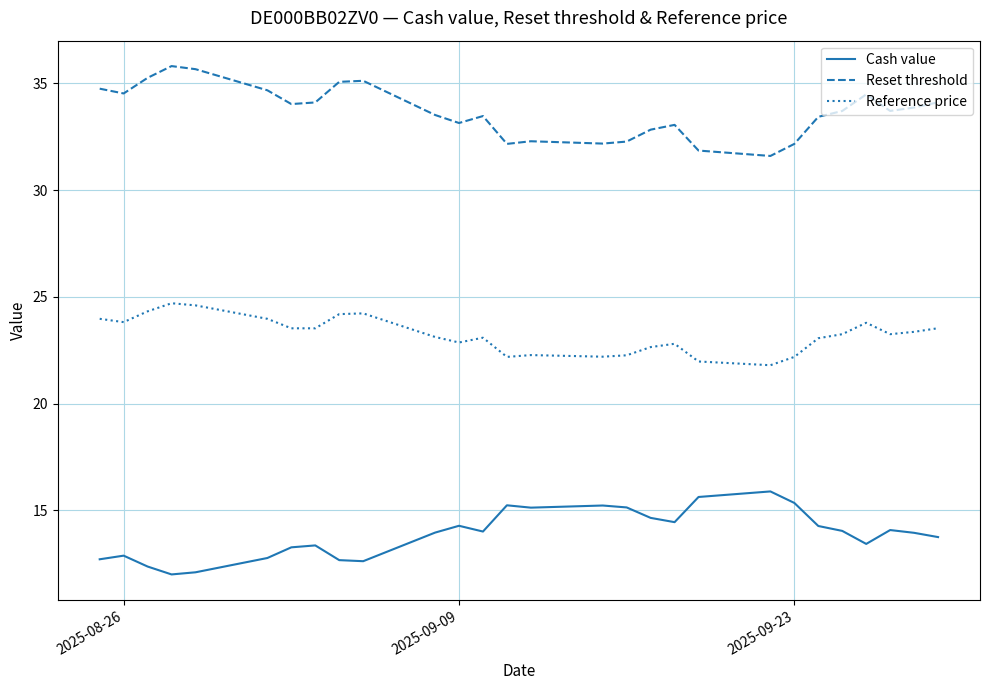

Rank the series by their maximum value, from highest to lowest.

Reset threshold, Reference price, Cash value